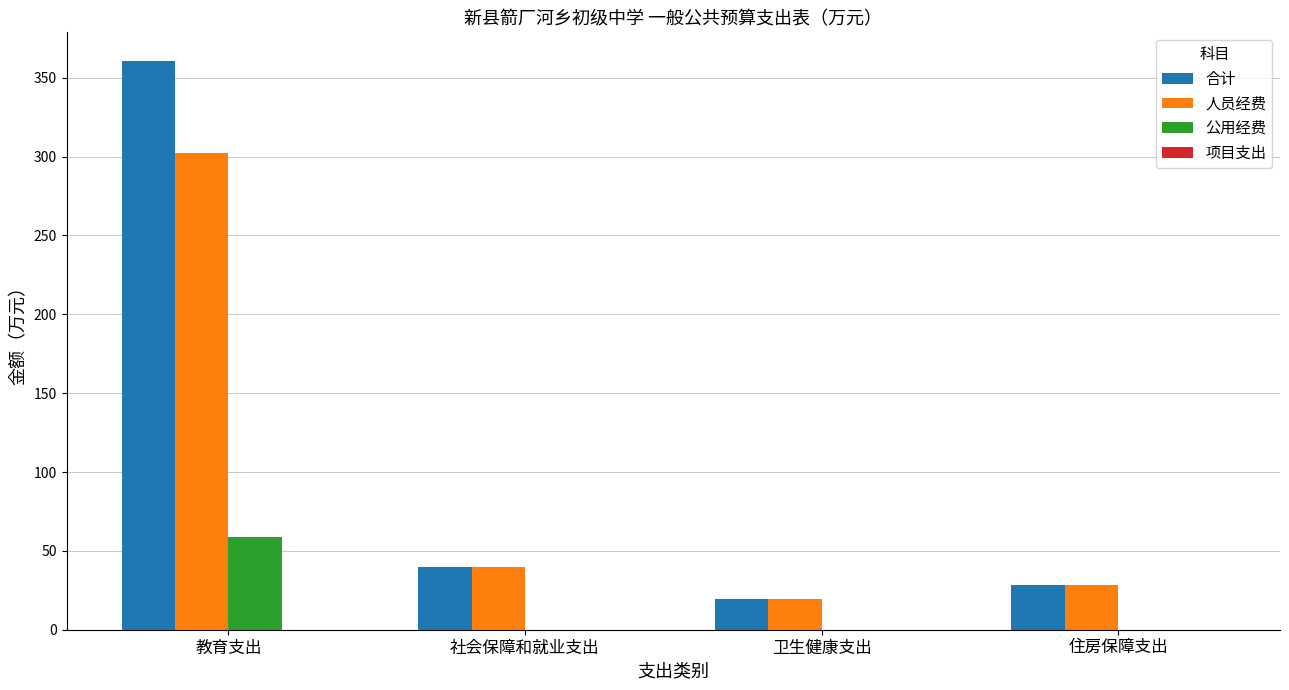

What value does the 人员经费 series have at 卫生健康支出?

19.4